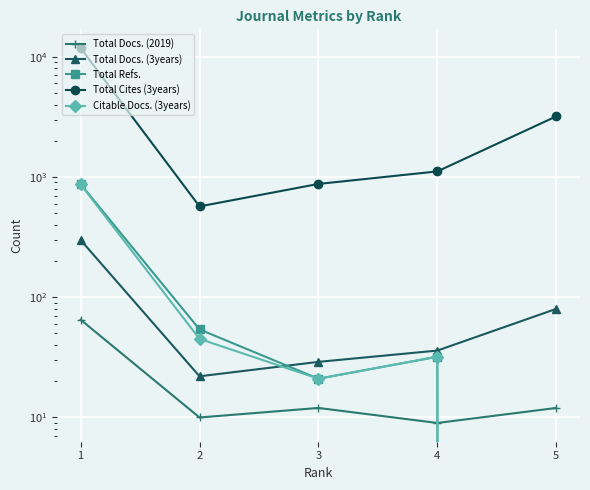

How many data points in Total Refs. are above 32?

2